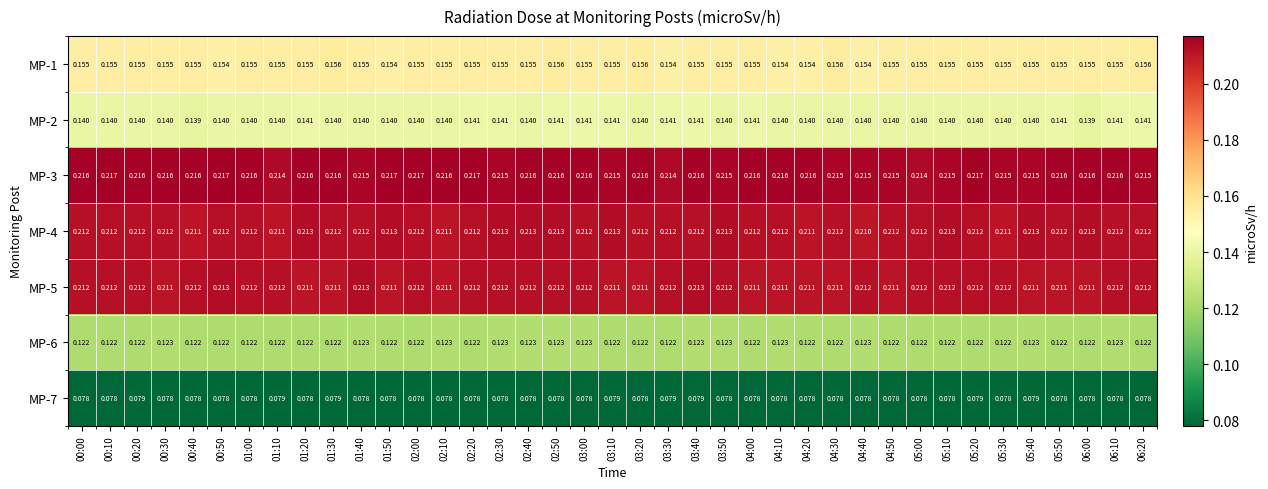

Which series changed the most between 01:00 and 03:20?

MP-1